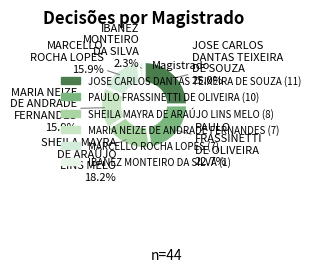

To the nearest percent, what portion does JOSE CARLOS DANTAS TEIXEIRA DE SOUZA represent?

25%